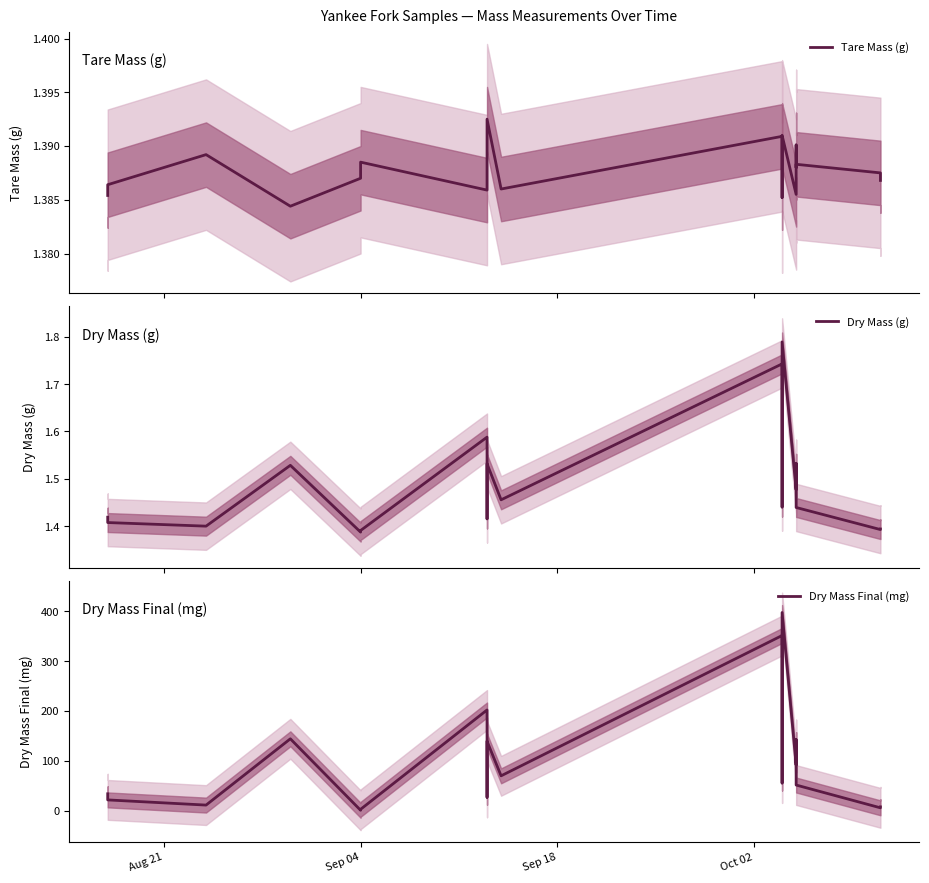

Which series has the largest total across all categories?

Dry Mass Final (mg)